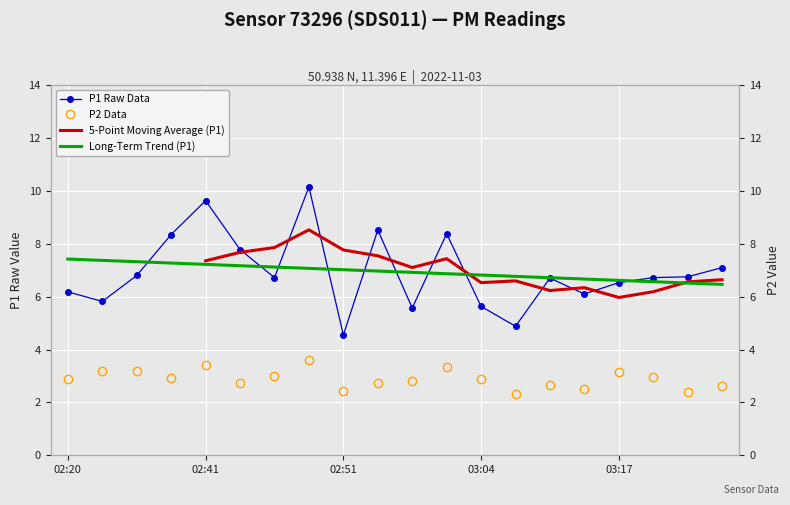

What is the total value across all series at 10?

22.4